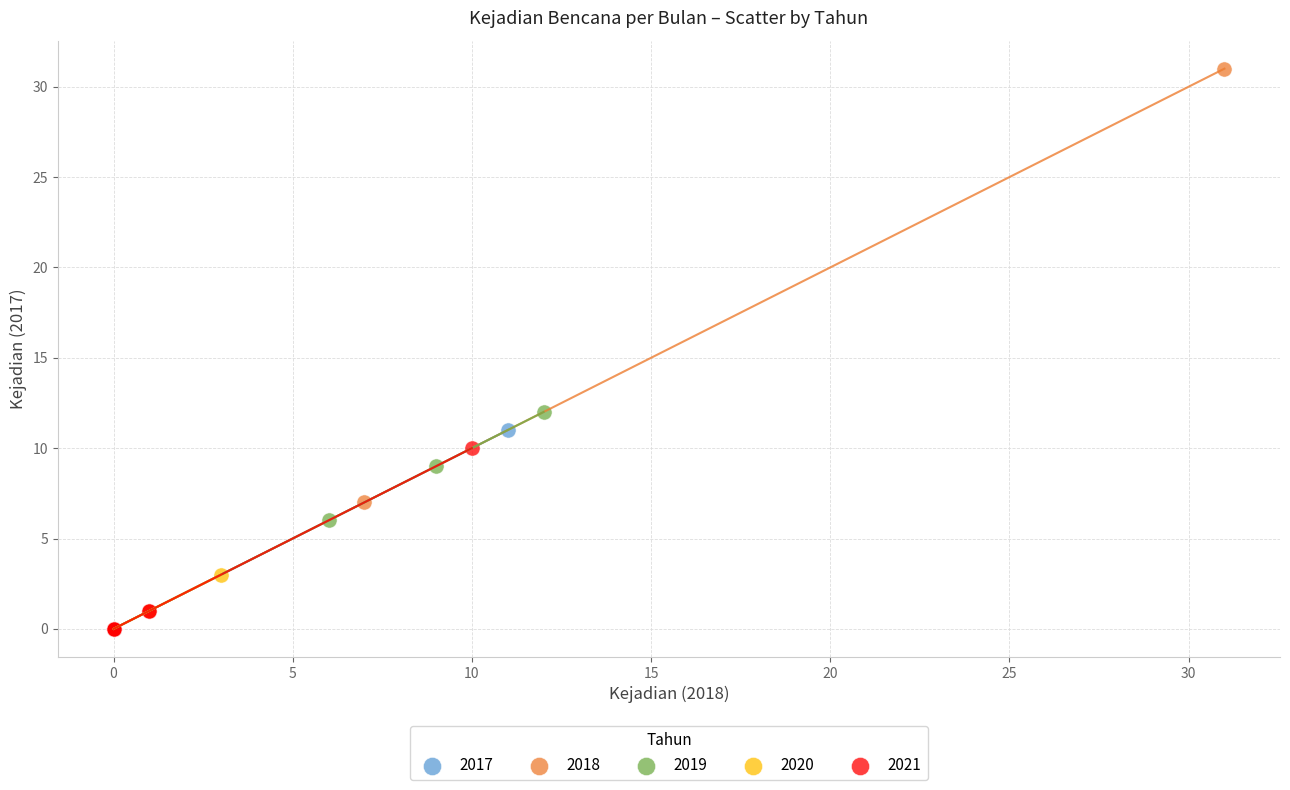

Which series has the widest spread of Y values?

2018